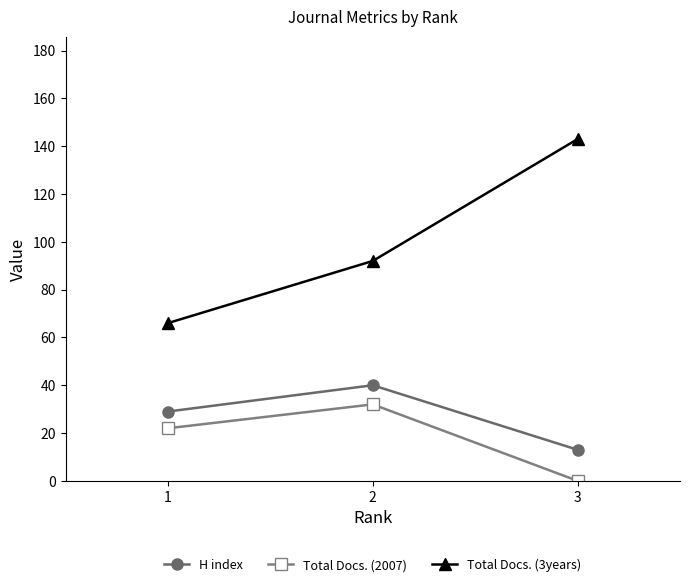

Reading right to left, what are all the values shown in this chart?

H index: 13	40	29
Total Docs. (2007): 0	32	22
Total Docs. (3years): 143	92	66